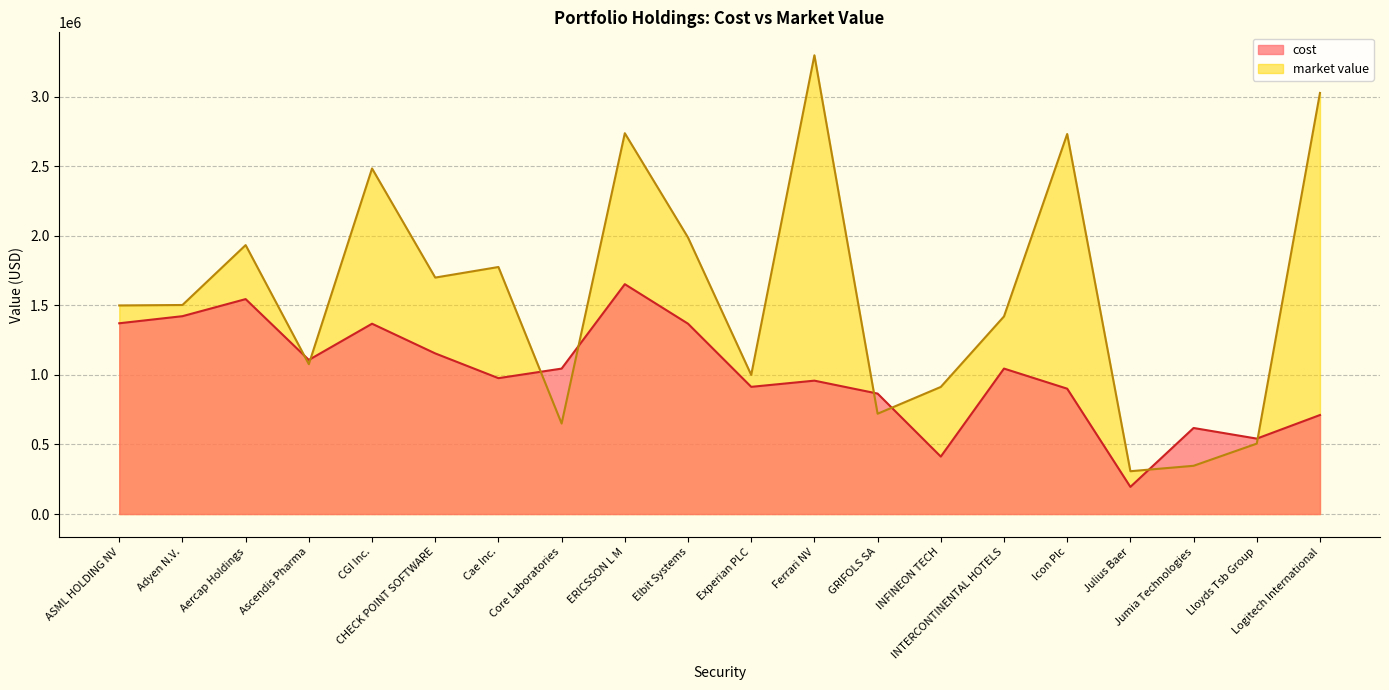

What is the sum of all cost values?

20172355.6